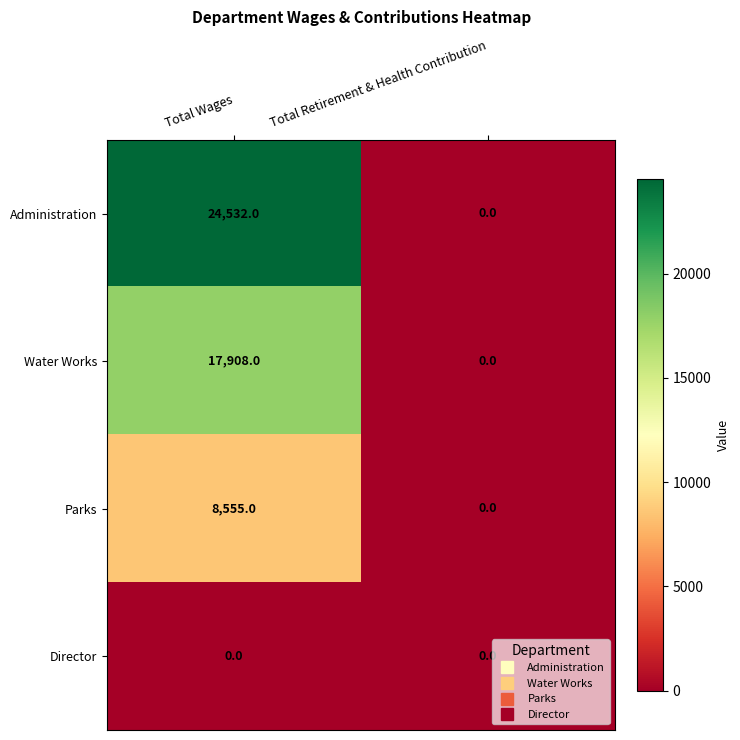

What is the sum of the Administration values at Total Retirement & Health Contribution and Total Wages?

24532